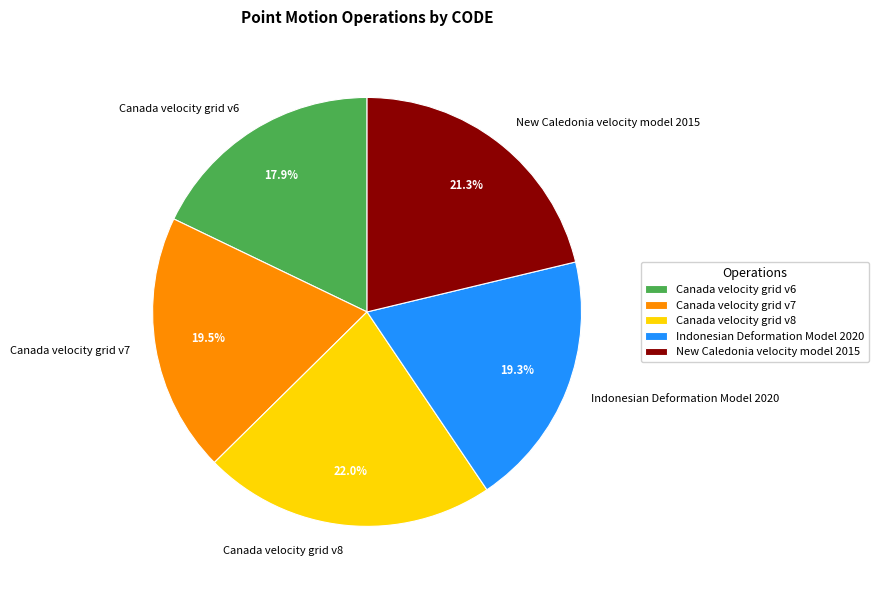

Does any single category account for the majority?

No